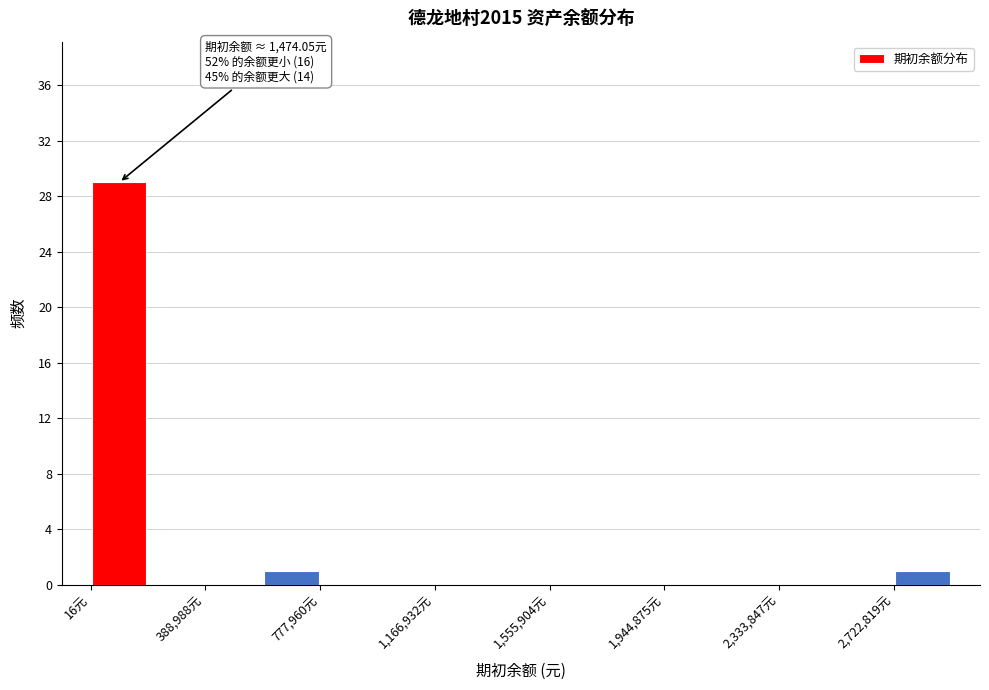

Read against the x-axis, roughly where is the centre of the tallest bar?

100000